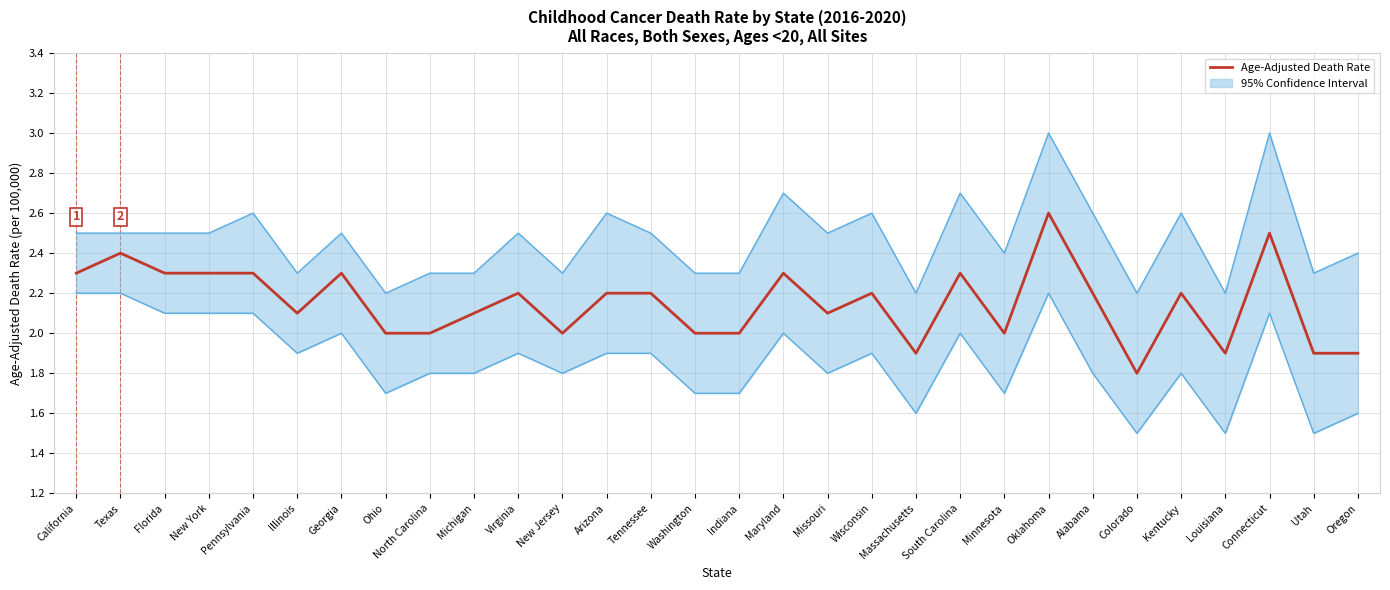

The chart shows a value of 0.5 at Arizona. True or false?

False